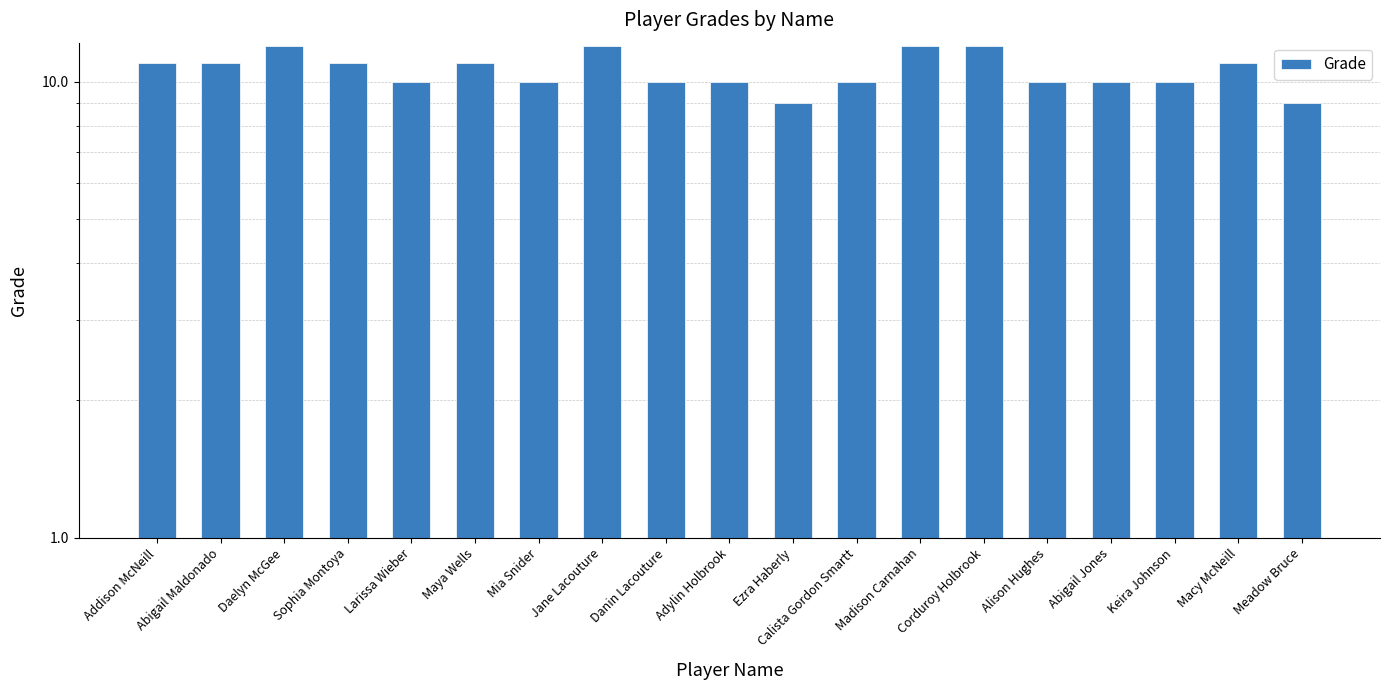

How many bars are there in total?

19